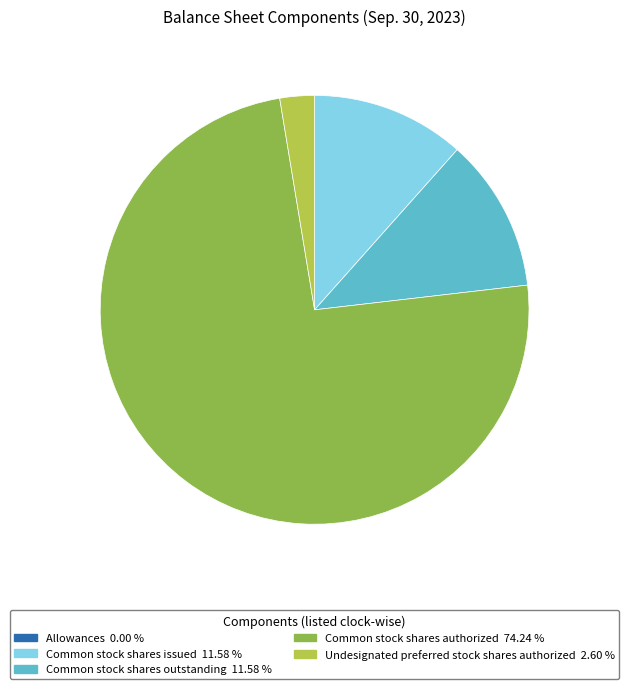

Between Common stock shares issued and Common stock shares authorized, which is larger?

Common stock shares authorized